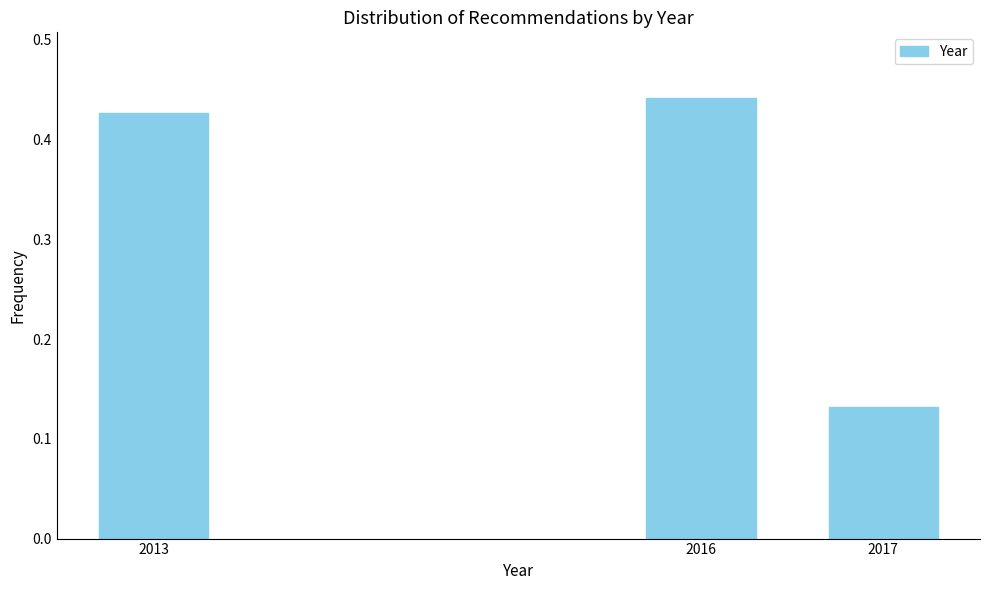

List the labels in order of value, smallest first.

2017, 2013, 2016